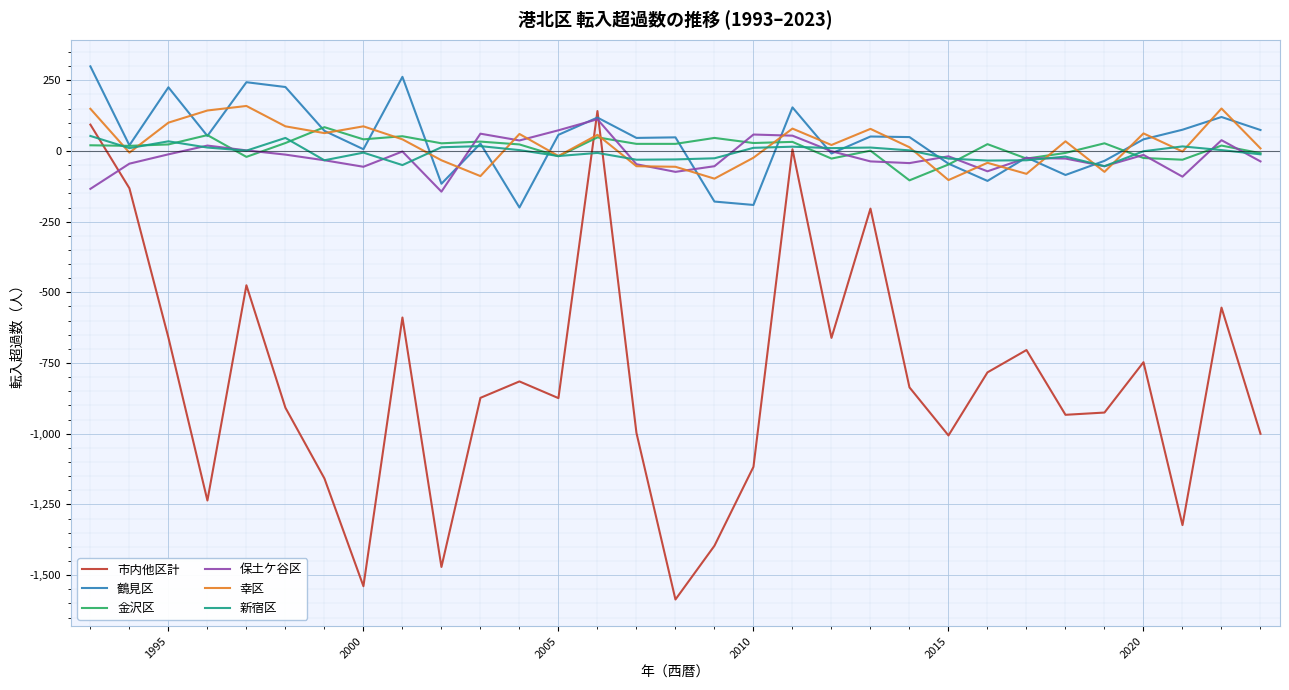

What is the smallest value displayed?

-1586